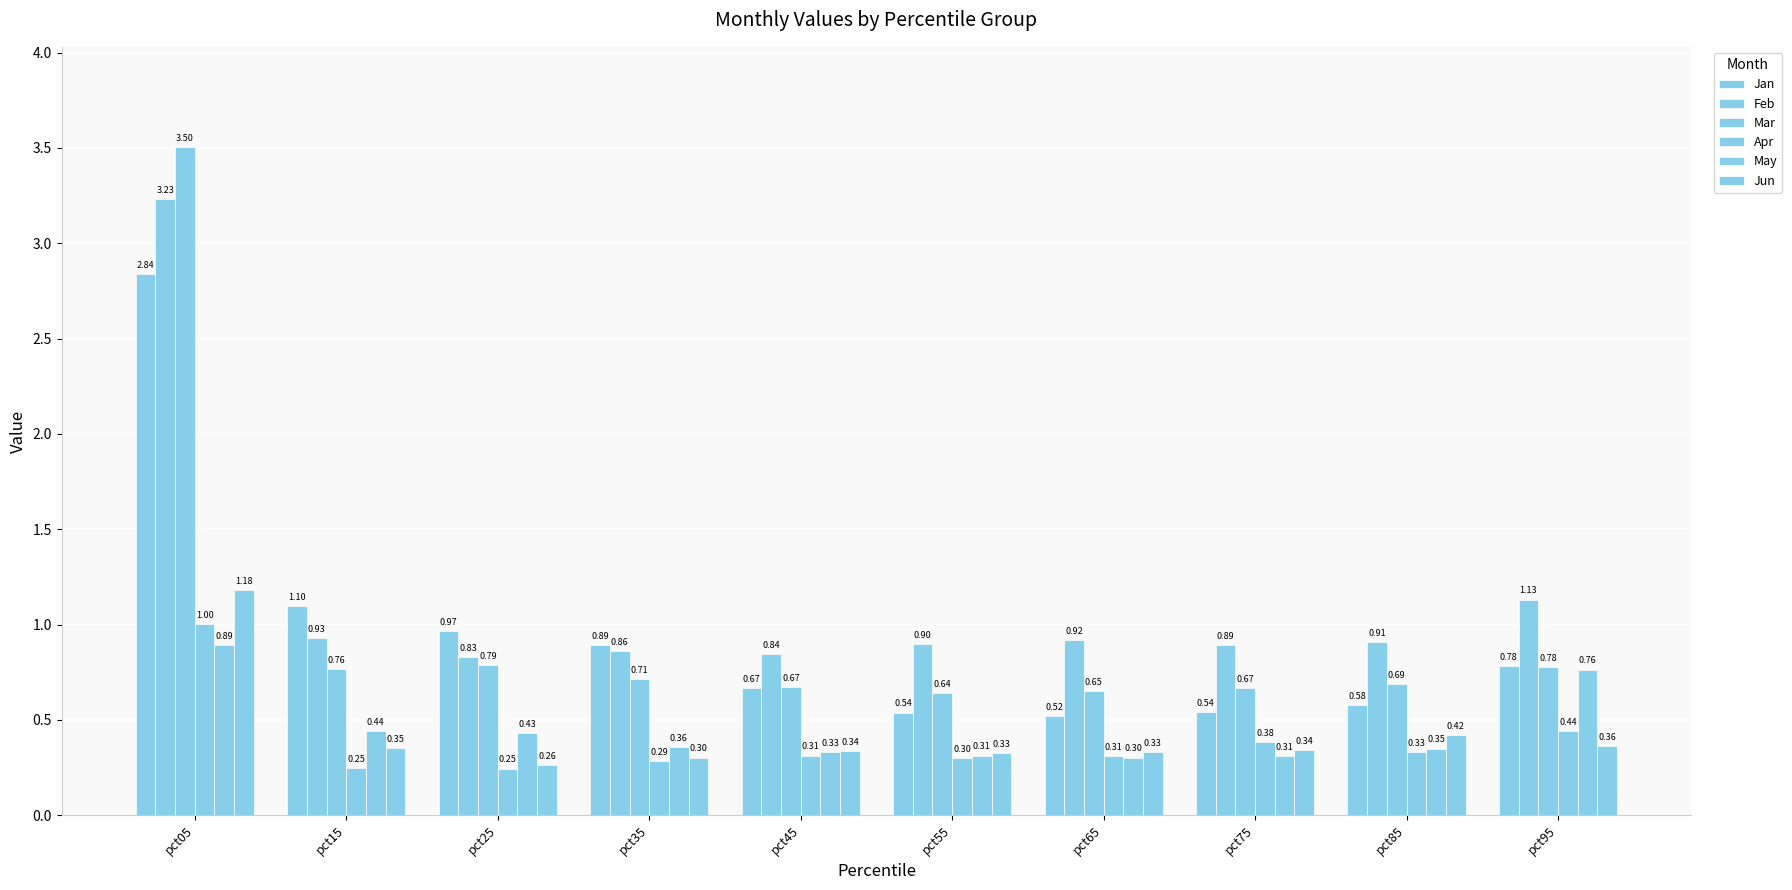

How many bars are there in each group?

6